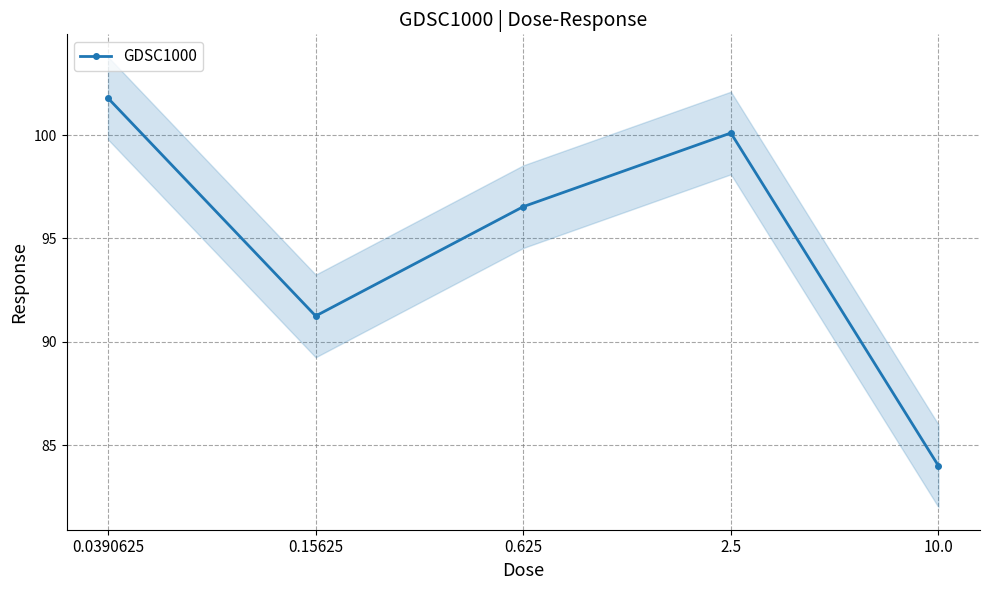

What is the sum of all values?

473.7